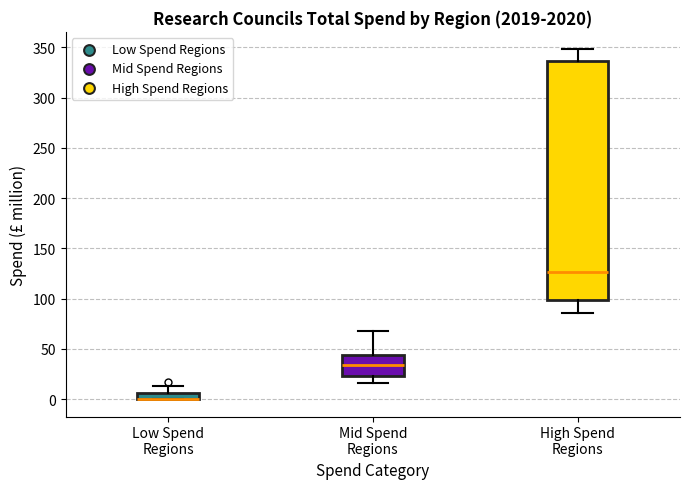

Where is the lower edge of the box for Low Spend Regions on the y-axis? The values are not printed on the chart, so give them approximately, as read against the axis.

0